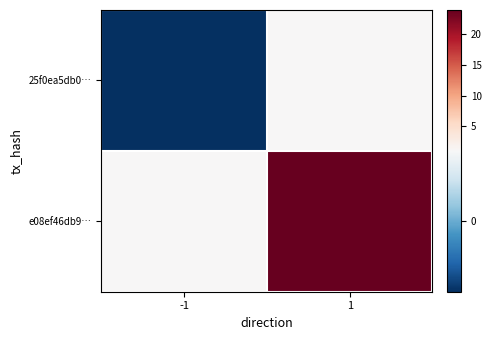

Which series has the largest total across all categories?

e08ef46db9…